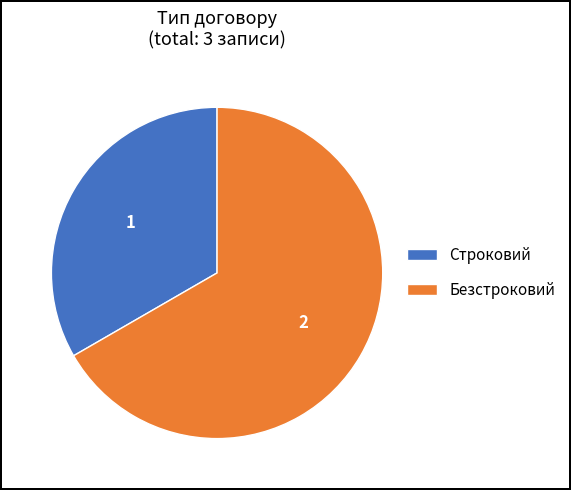

Which category accounts for the majority?

Безстроковий